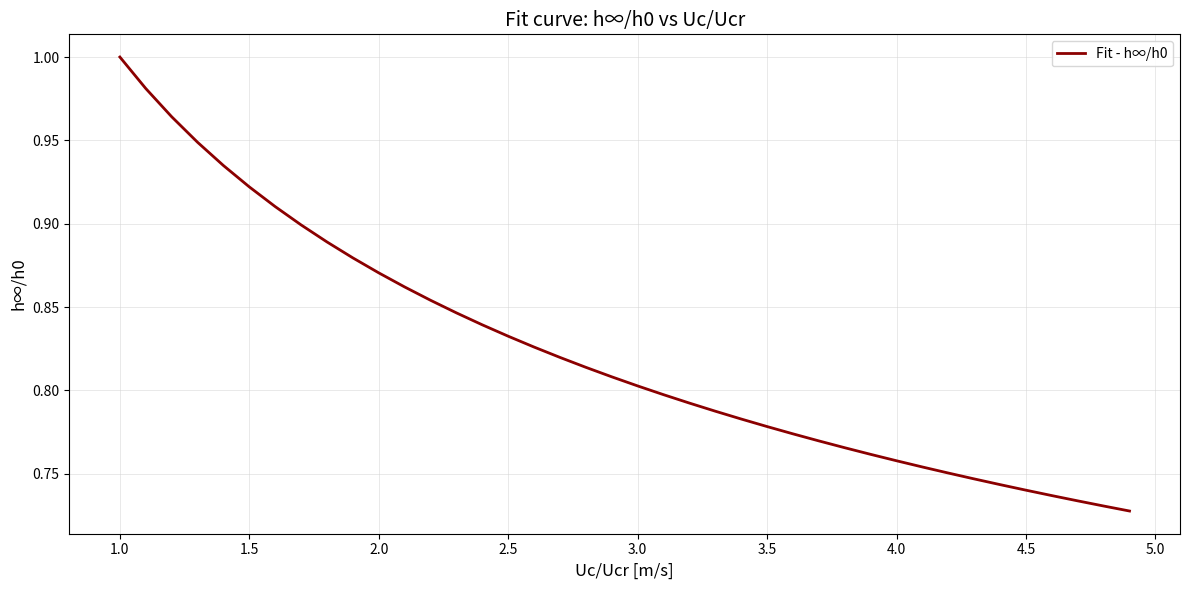

True or false: the data shows 1.2 at 4.0.

False